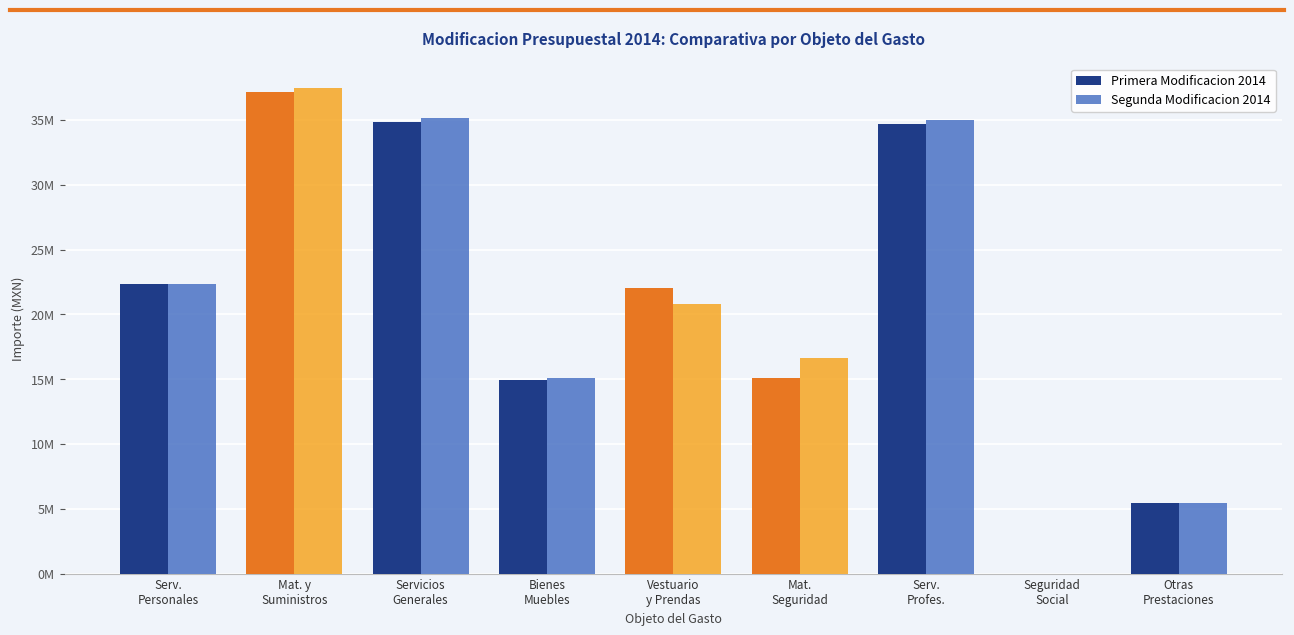

At which label does Primera Modificacion 2014 first exceed 22011258?

Serv.
Personales